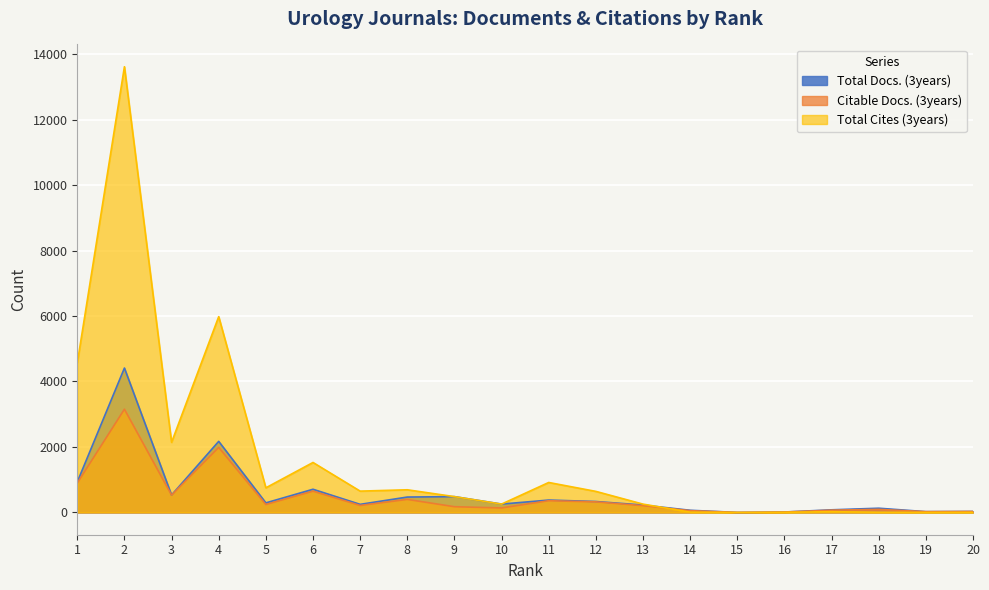

True or false: Citable Docs. (3years) and Total Docs. (3years) intersect in this chart.

False